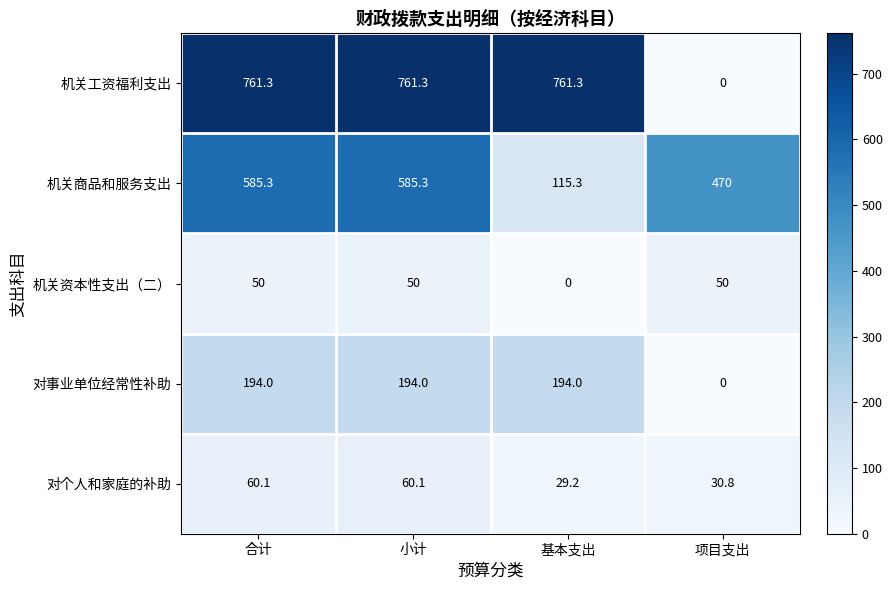

Rank the series at 基本支出 from lowest to highest value.

机关资本性支出（二）, 对个人和家庭的补助, 机关商品和服务支出, 对事业单位经常性补助, 机关工资福利支出